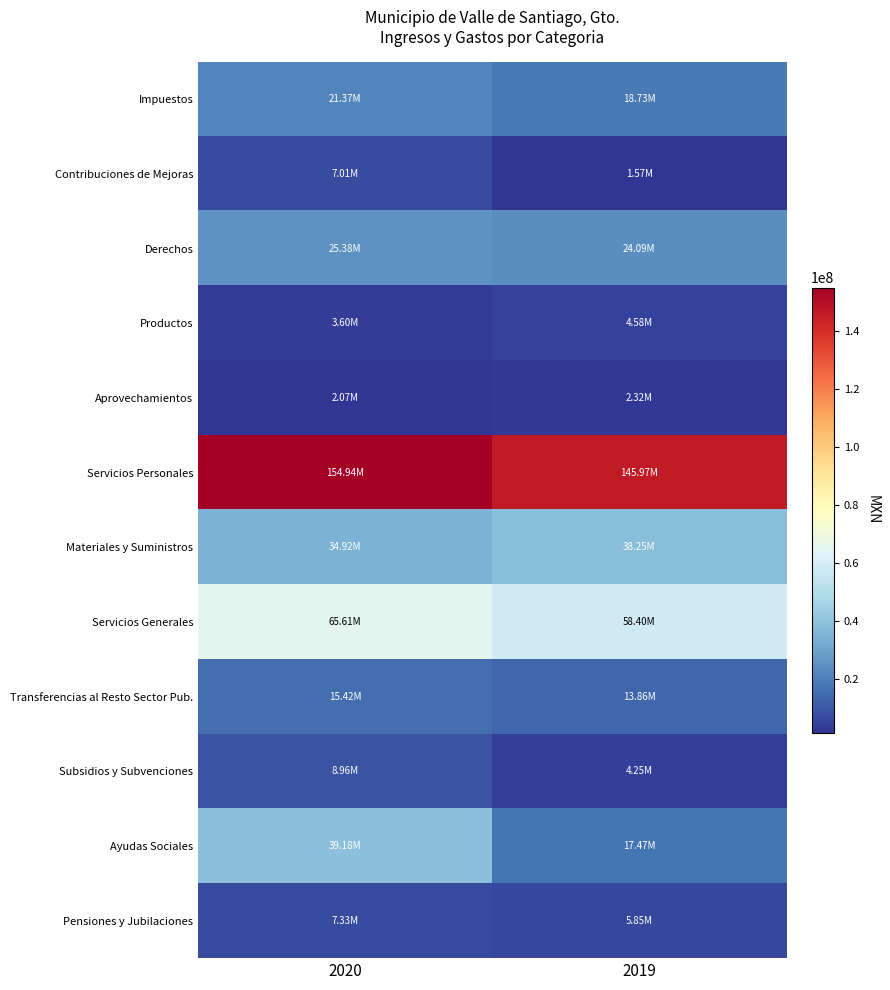

What is the difference between the highest and lowest values at 2020?

152864255.8